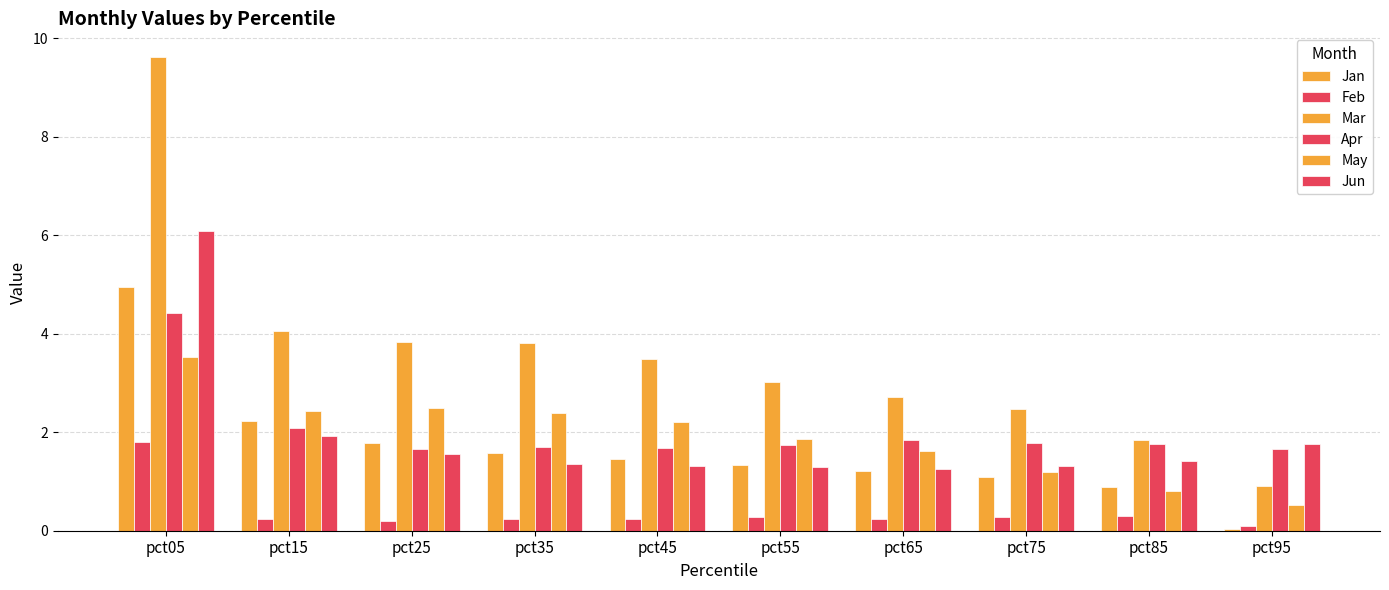

What is the sum of the Apr values at pct65 and pct85?

3.6